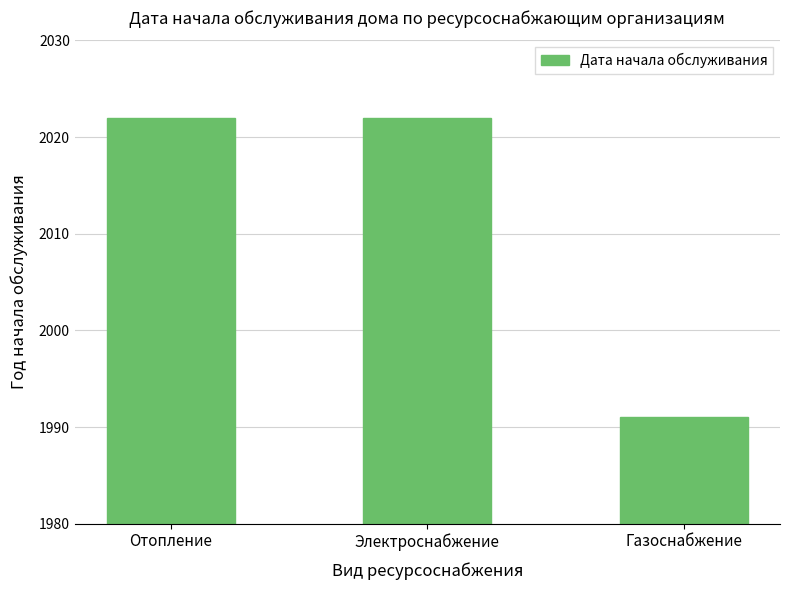

What is the sum of the values at Электроснабжение and Газоснабжение?

4013